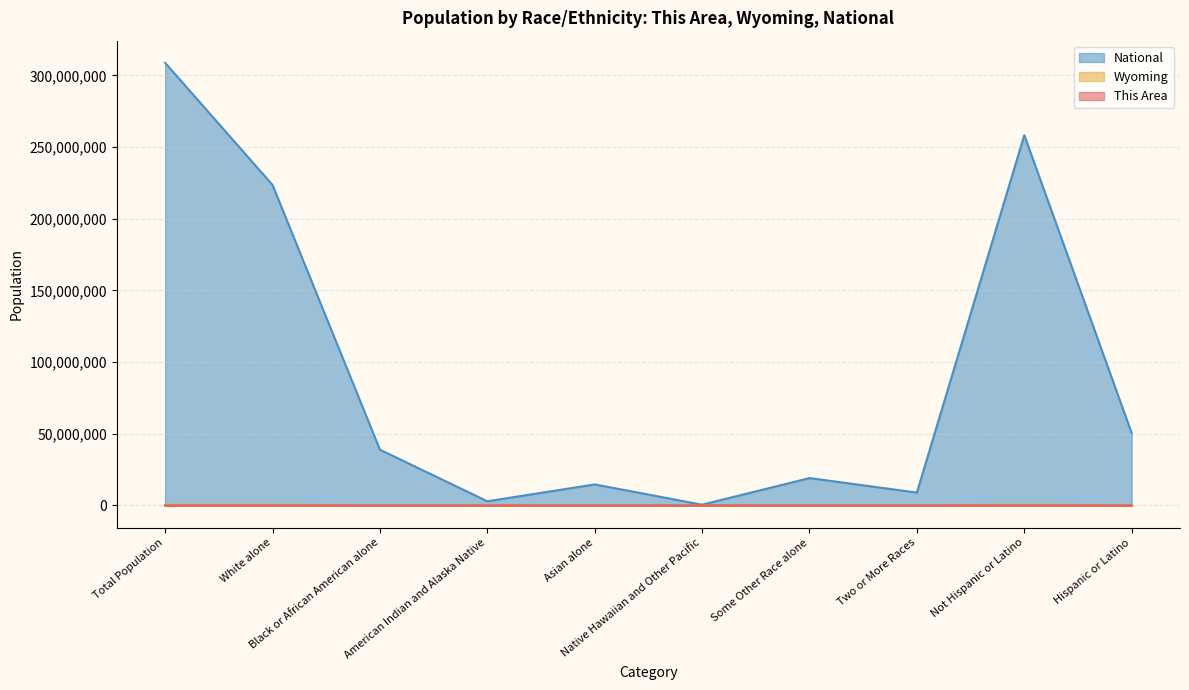

How many distinct data groups are displayed?

3